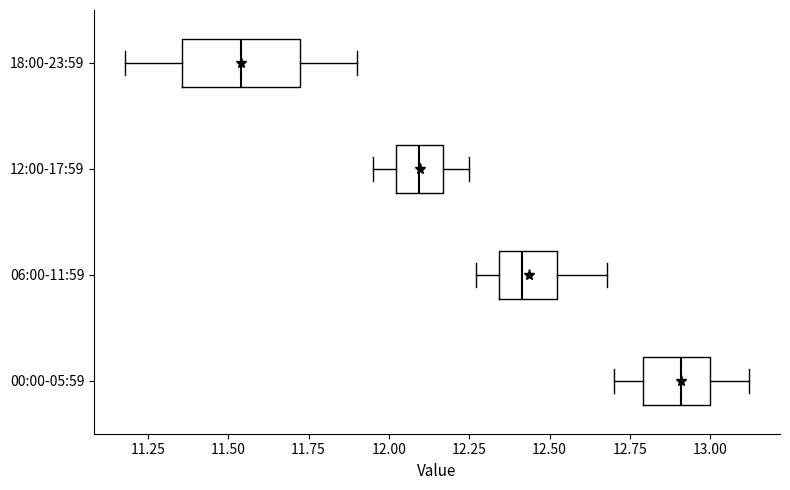

Which box's median line is the furthest to the right?

00:00-05:59